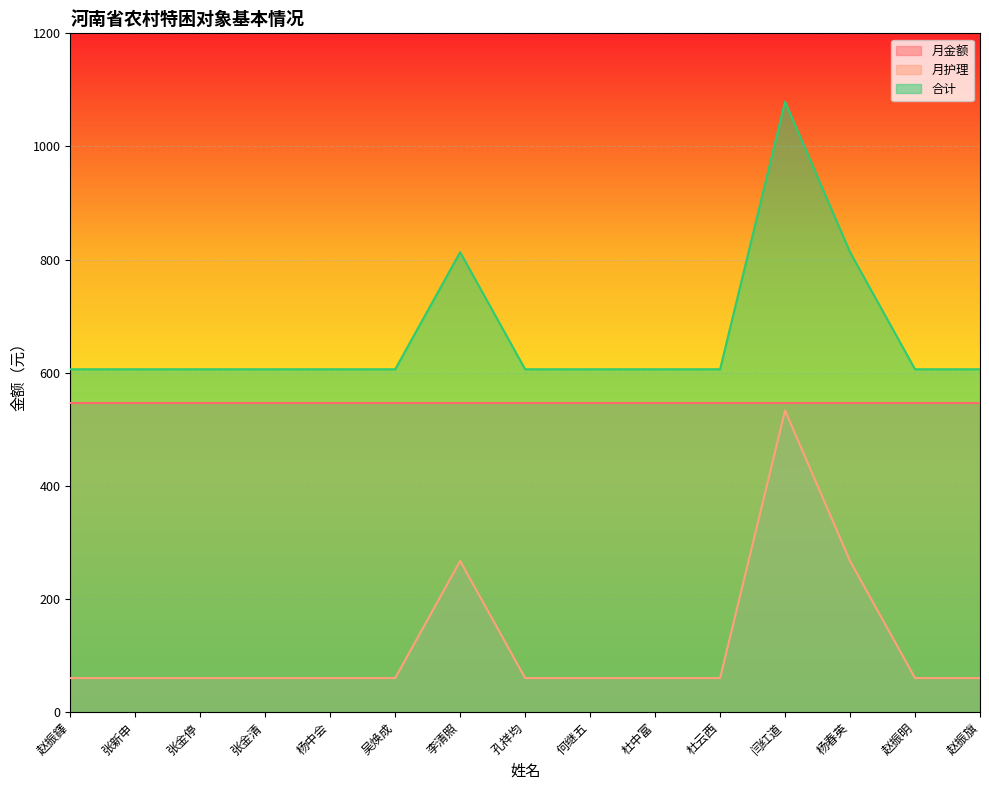

Which category has the lowest value across all series?

赵振鐸